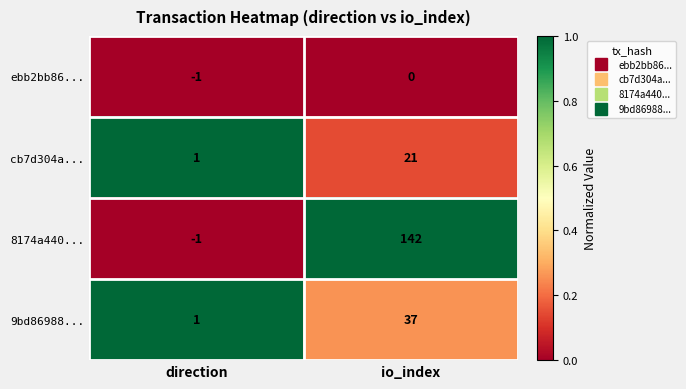

Rank the series at io_index from lowest to highest value.

ebb2bb86..., cb7d304a..., 9bd86988..., 8174a440...